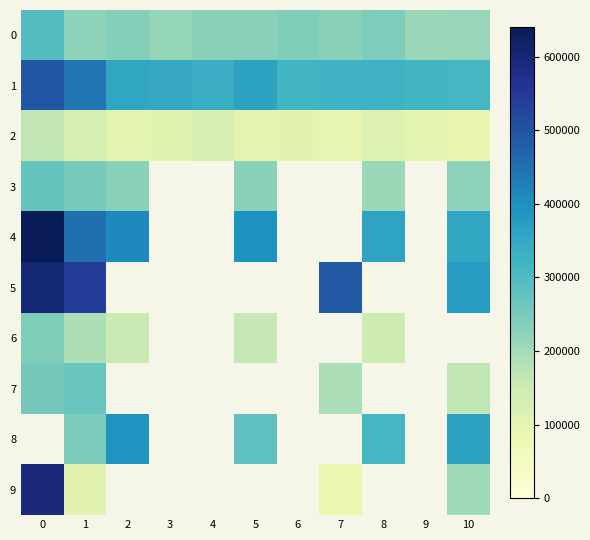

Between 2 and 7, which series saw the biggest shift?

1